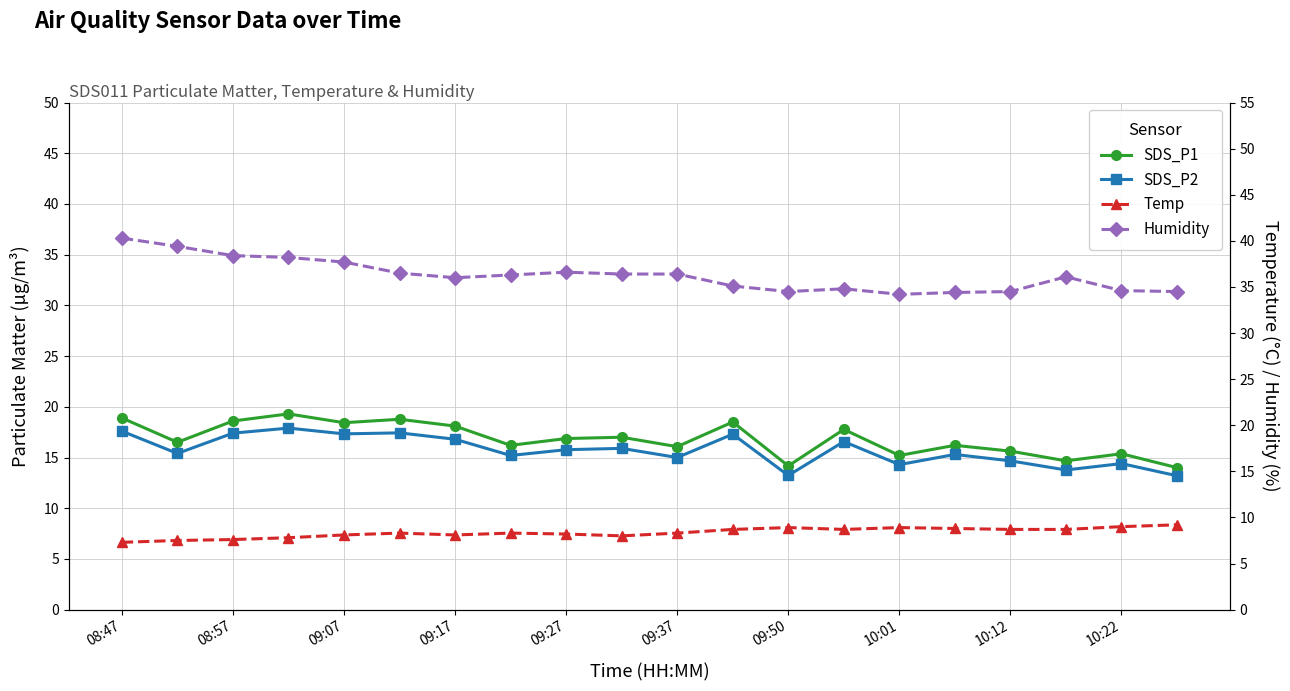

List the series in order of their peak value, lowest first.

Temp, SDS_P2, SDS_P1, Humidity